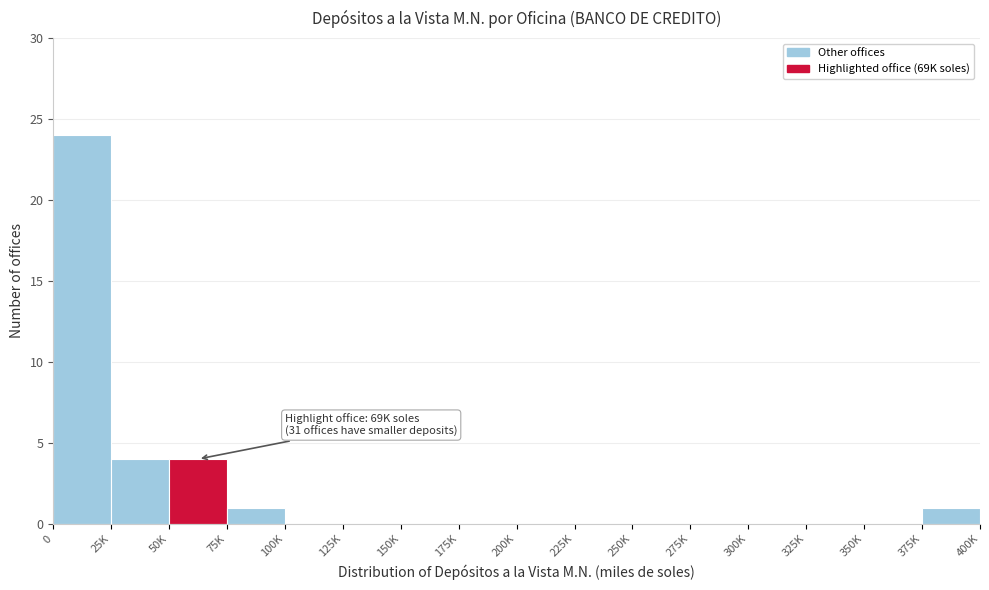

Reading left to right, list all the values displayed in this chart.

0=24	25K=4	50K=4	75K=1	100K=0	125K=0	150K=0	175K=0	200K=0	225K=0	250K=0	275K=0	300K=0	325K=0	350K=0	375K=1